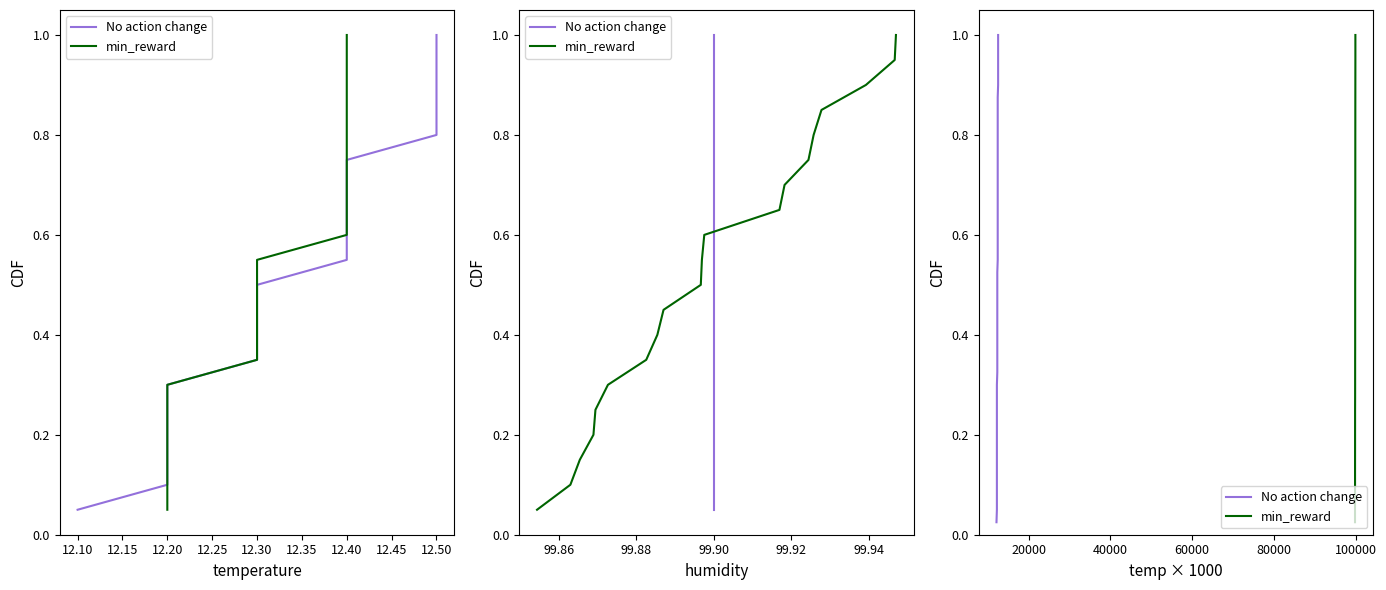

How many lines are shown in the chart?

2